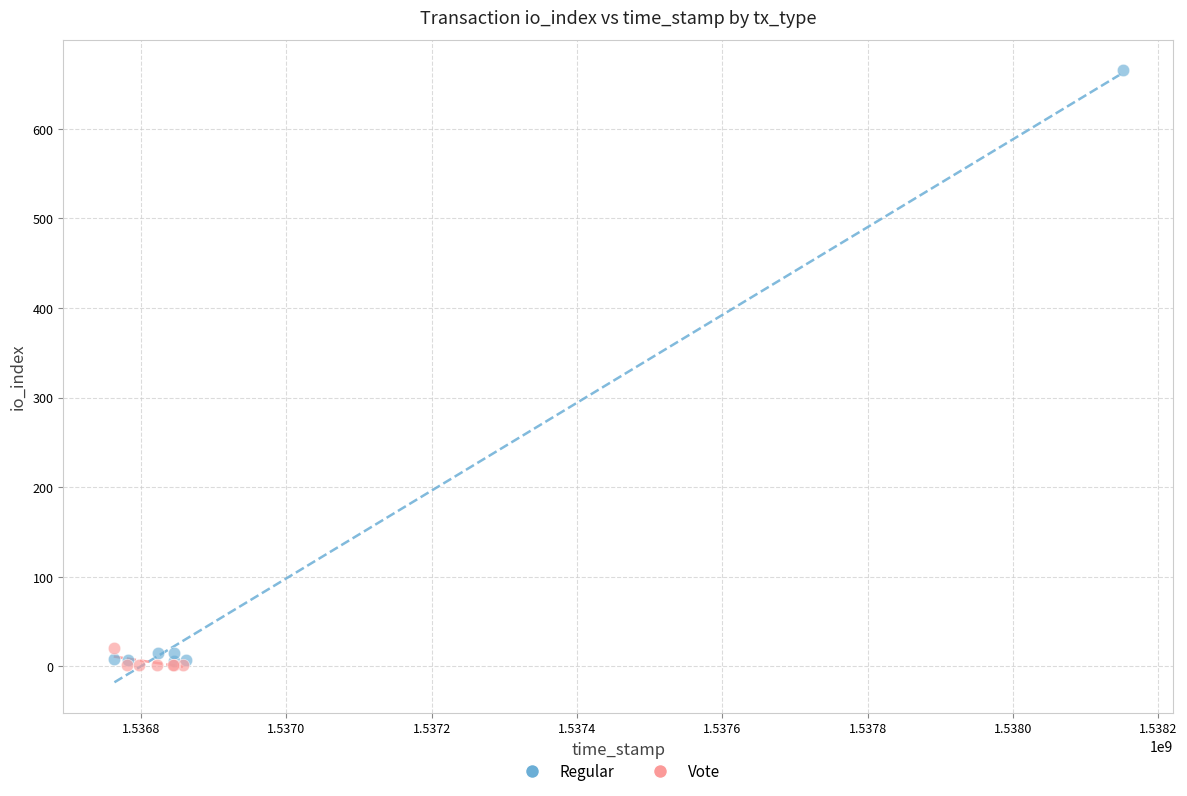

Which series reaches the maximum Y coordinate?

Regular